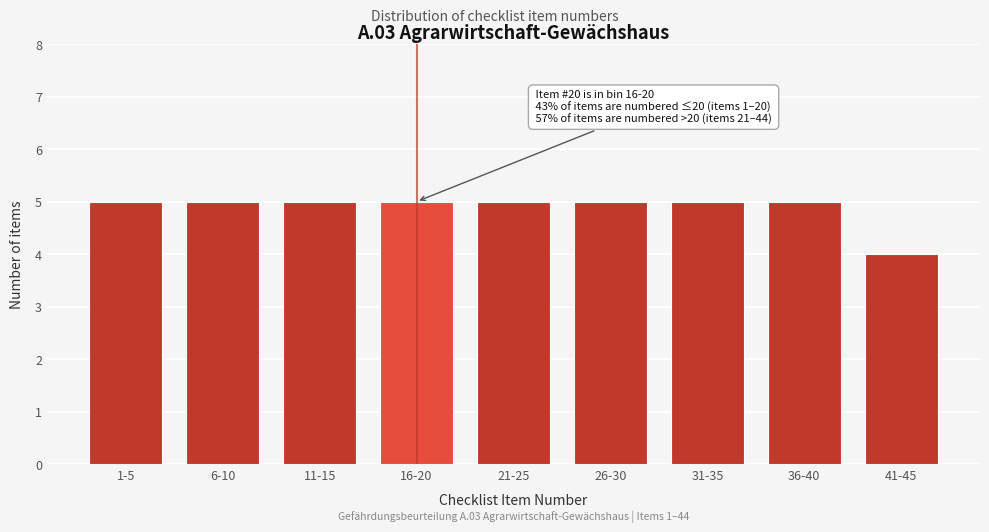

Reading right to left, extract all data points from this chart.

4	5	5	5	5	5	5	5	5